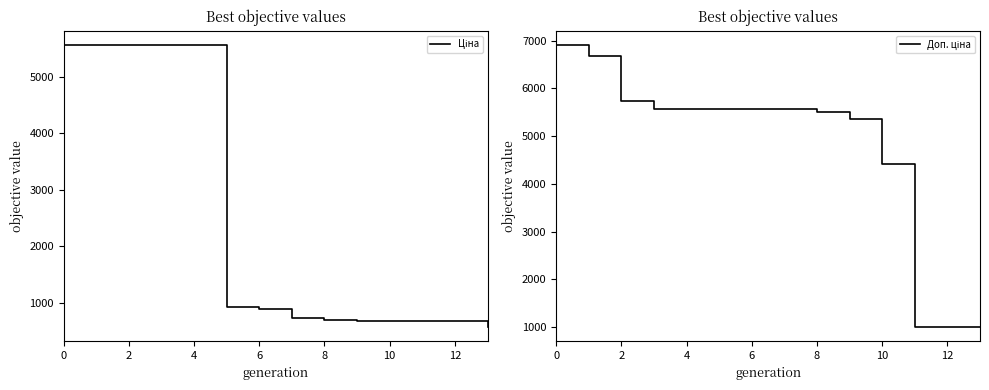

Does the chart display data point markers on the line(s)?

No